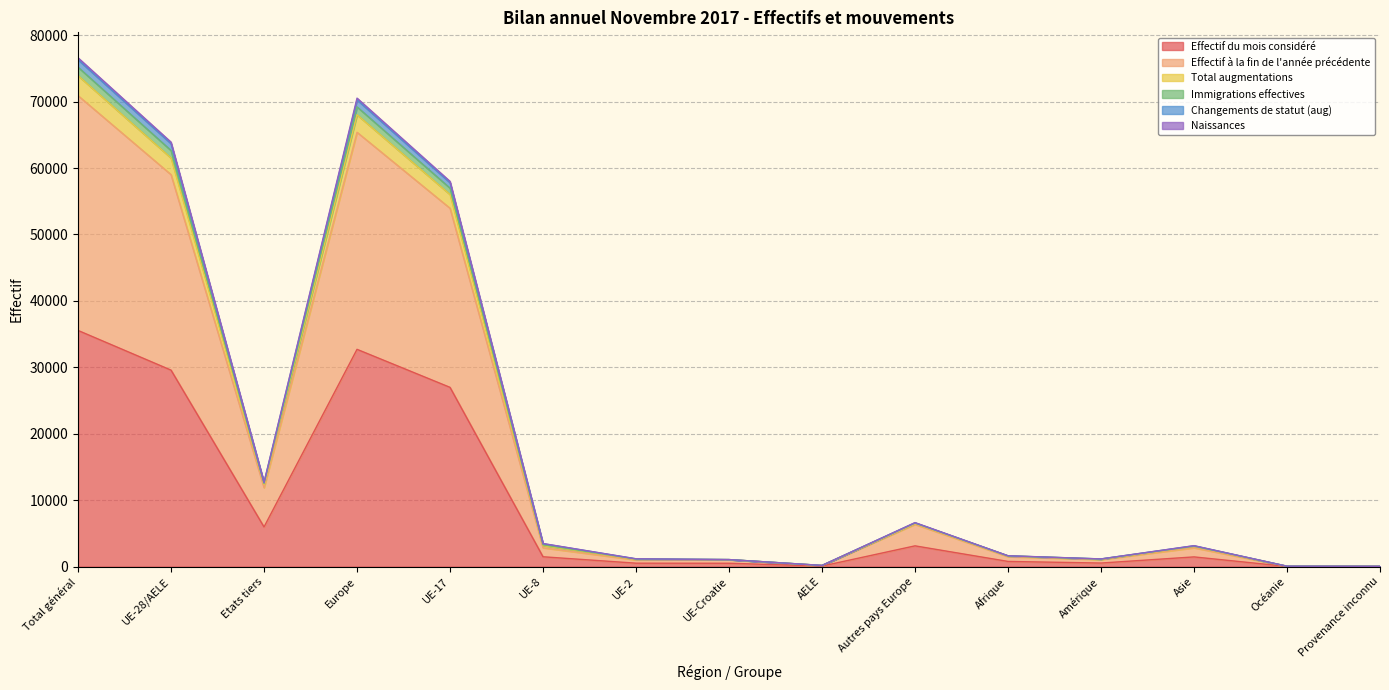

At which label is Effectif du mois considéré closest to 17788?

UE-17